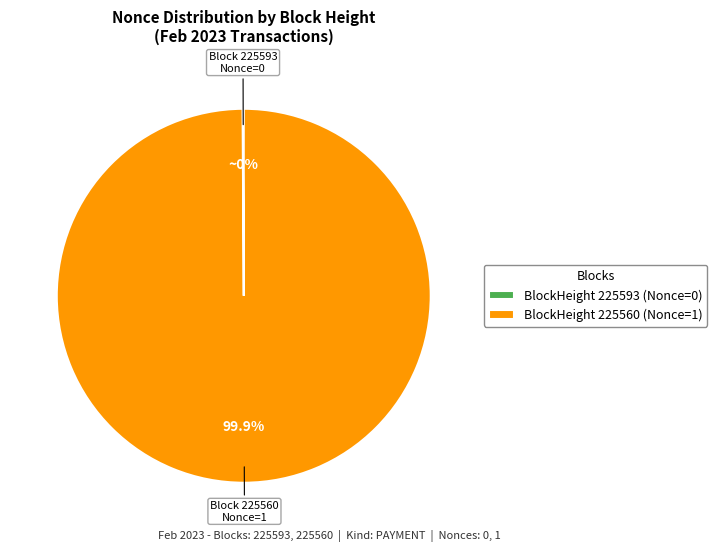

Which slice represents more than half of the pie?

BlockHeight 225560 (Nonce=1)